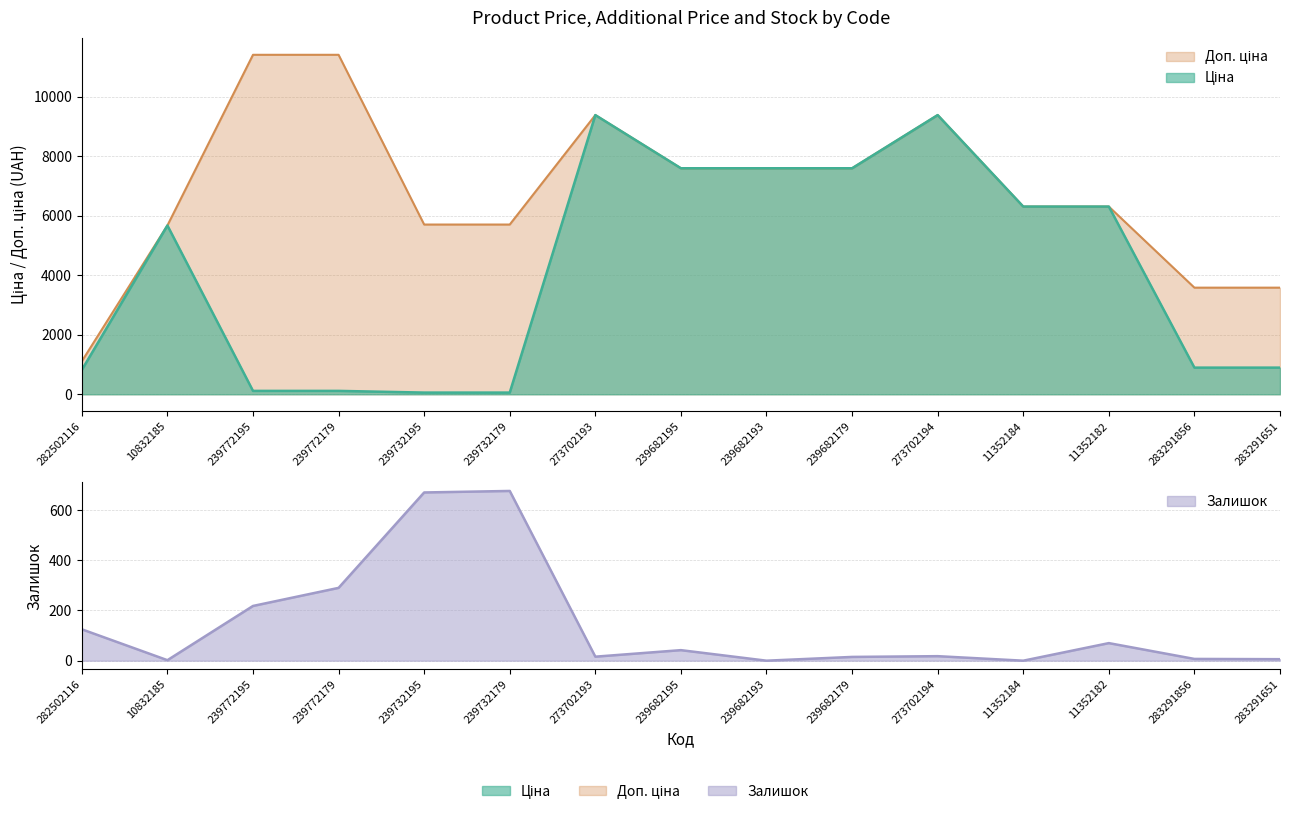

Is it true that Ціна equals 38.2 at 239772179?

False